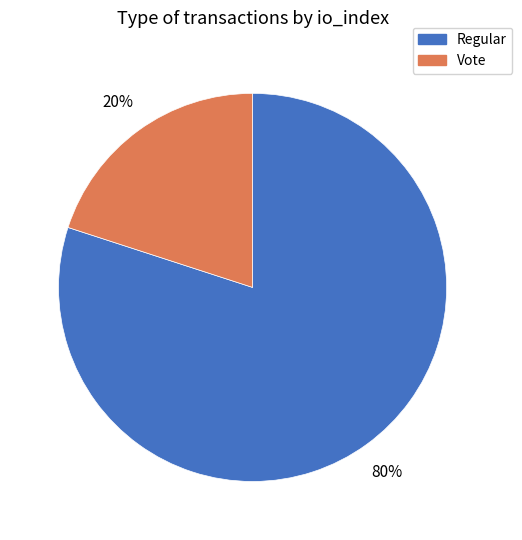

Count the number of slices in the pie.

2